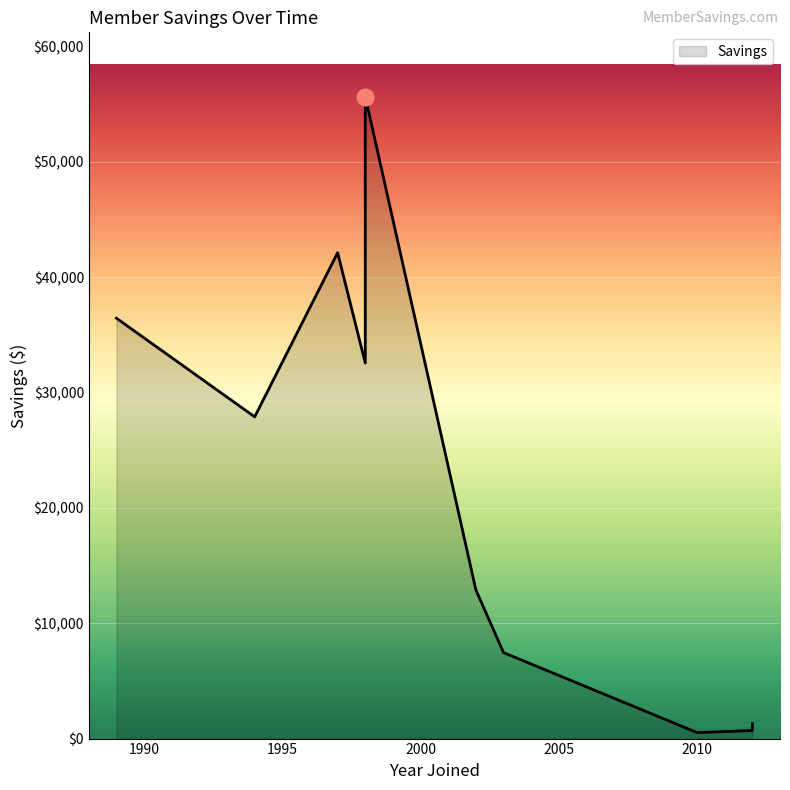

List the labels in order of value, smallest first.

2010, 2012, 2012, 2003, 2002, 1994, 1998, 1989, 1997, 1998